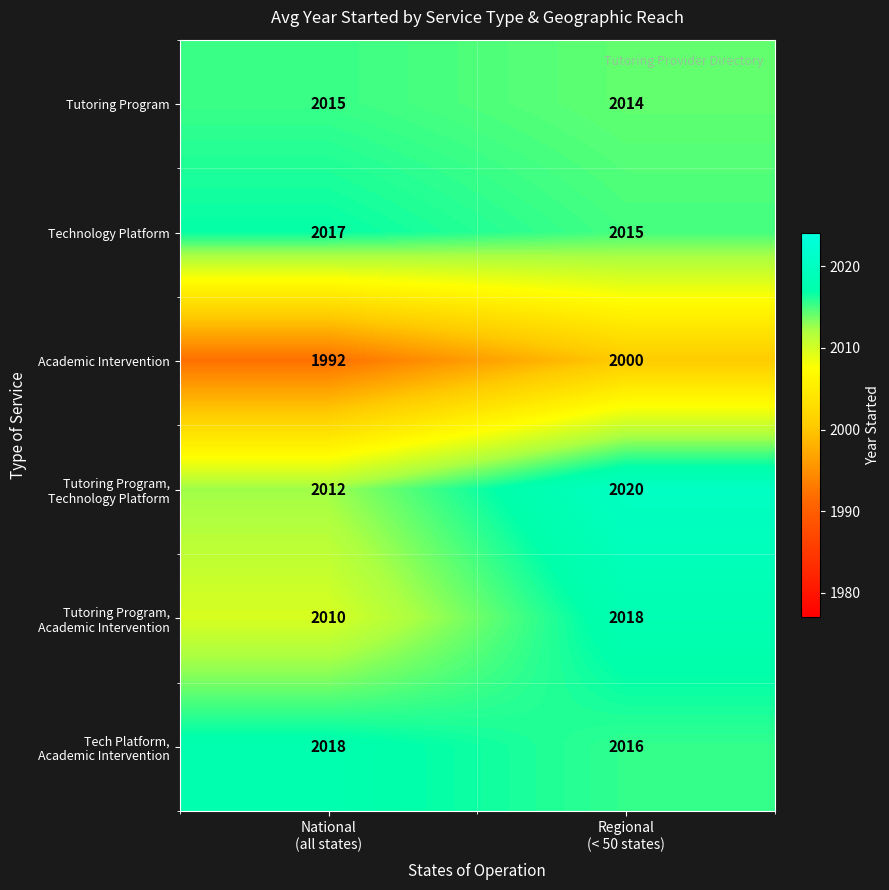

What is the smallest value displayed?

1992